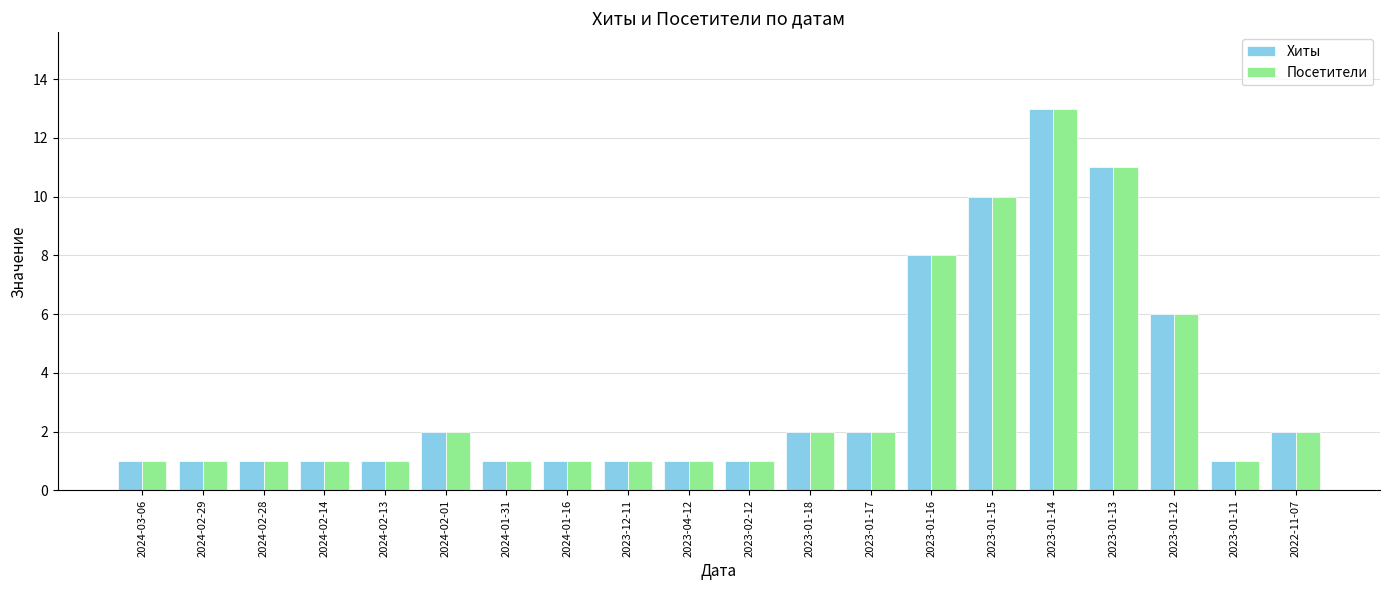

What is the label of the 10th bar from the right?

2023-02-12